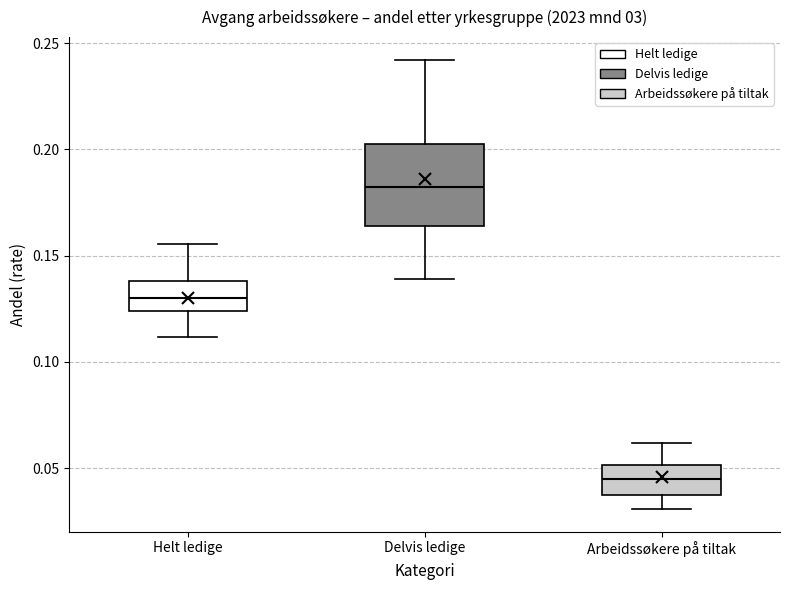

Reading left to right, read every box against the y-axis: the position of its median line, the range the box covers, and the ends of its whiskers. The values are not printed on the chart, so give them approximately, as read against the axis.

Helt ledige: median 0.130, box 0.125 to 0.140, whiskers 0.110 to 0.155
Delvis ledige: median 0.185, box 0.165 to 0.200, whiskers 0.140 to 0.240
Arbeidssøkere på tiltak: median 0.045, box 0.035 to 0.050, whiskers 0.030 to 0.060